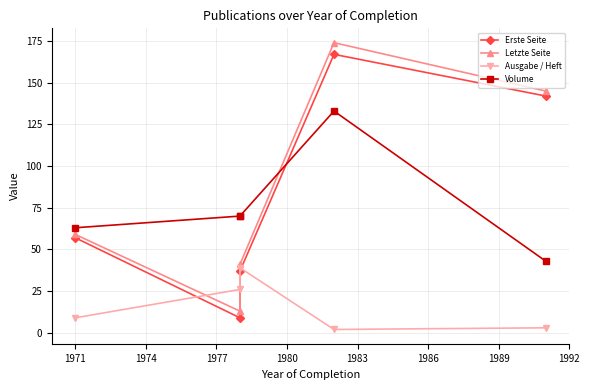

In Ausgabe / Heft, how many points are higher than both neighbors (excluding endpoints)?

1